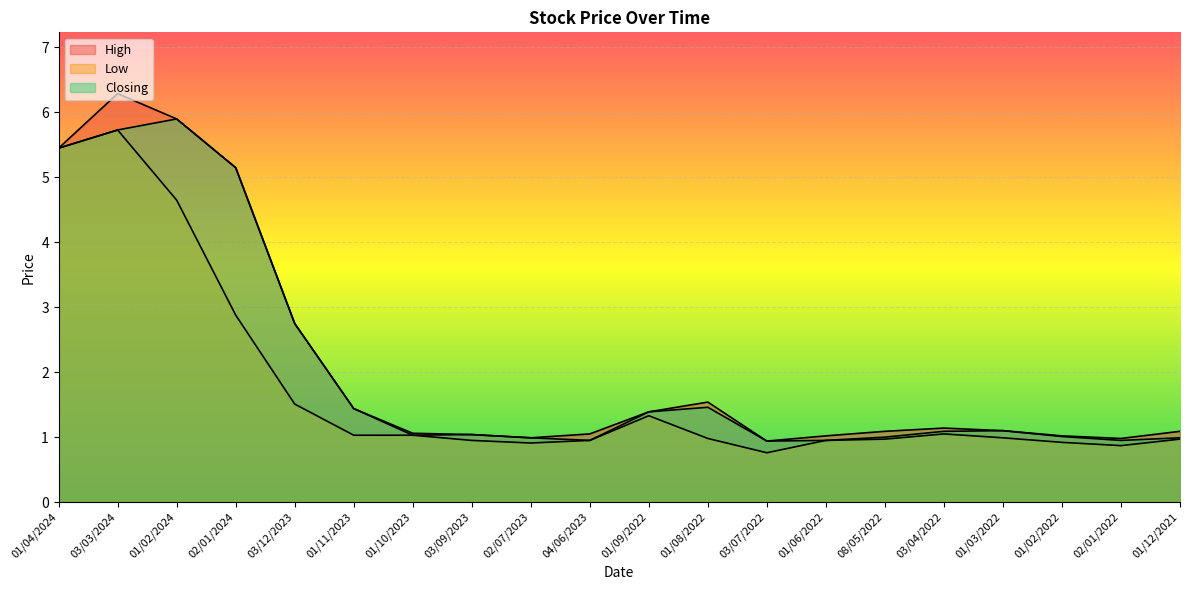

Which series changed the most between 03/04/2022 and 01/03/2022?

Low